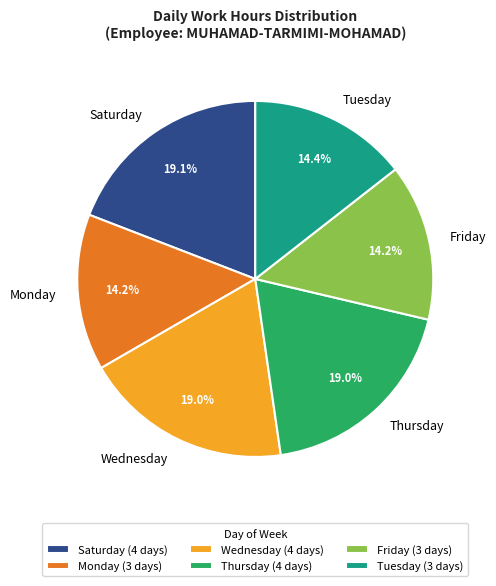

Which has a higher value, Friday or Saturday?

Saturday